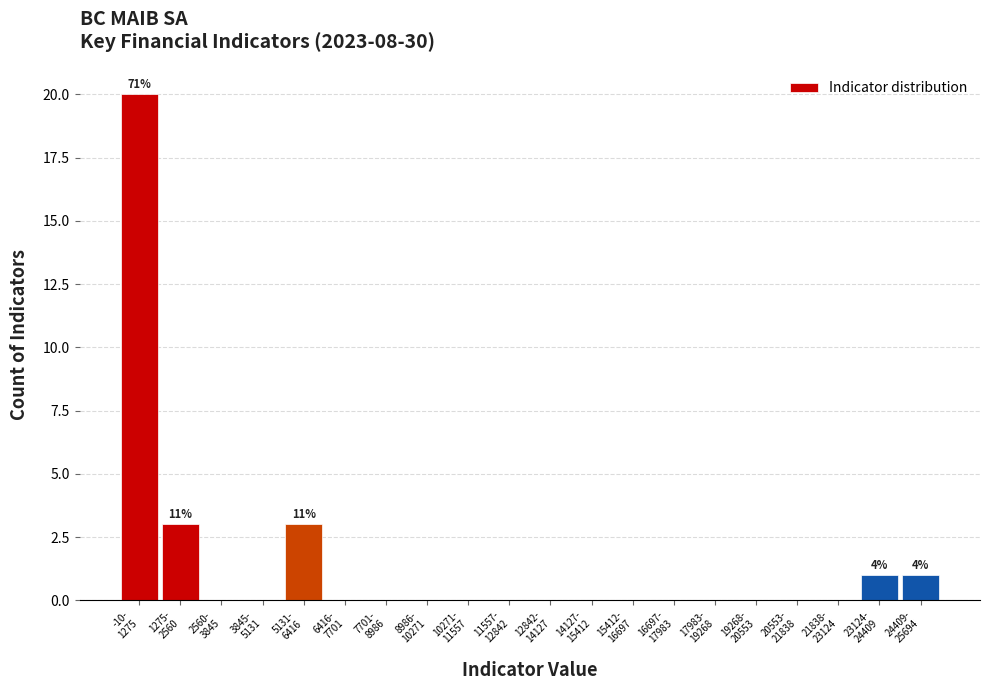

What is the sum of all values?

28